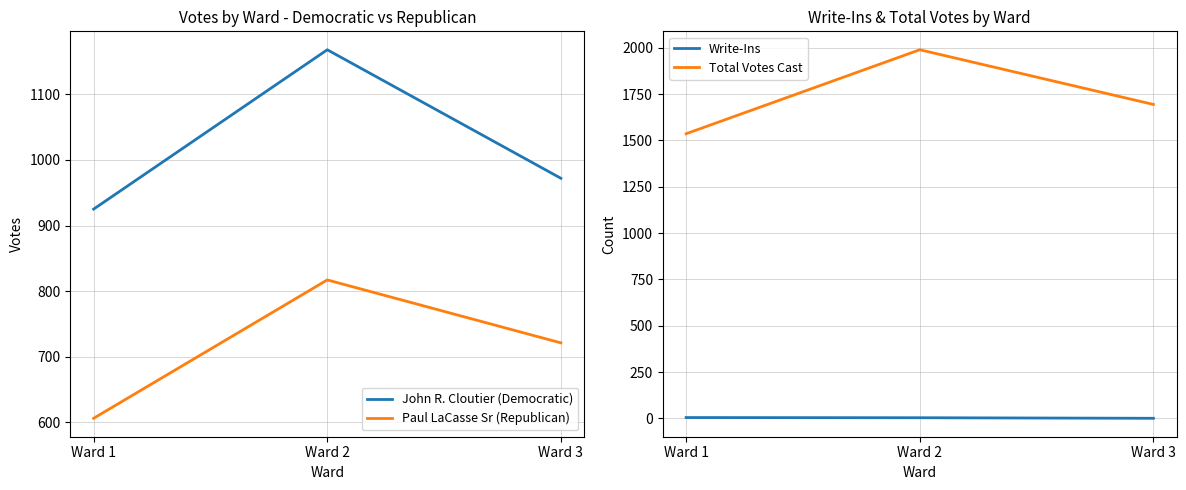

At which label does John R. Cloutier (Democratic) first exceed 972?

Ward 2